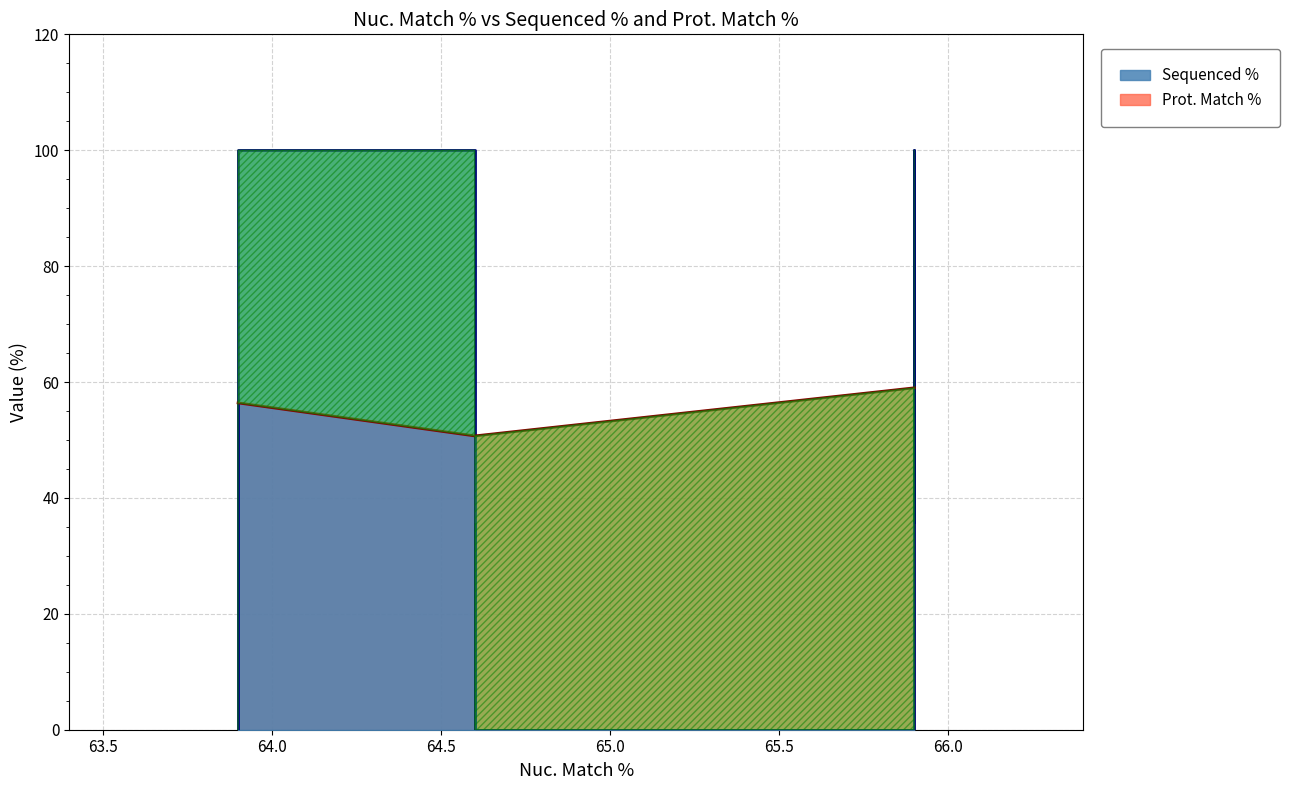

After their last crossing, which series has the higher values: Prot. Match % or Sequenced %?

Prot. Match %